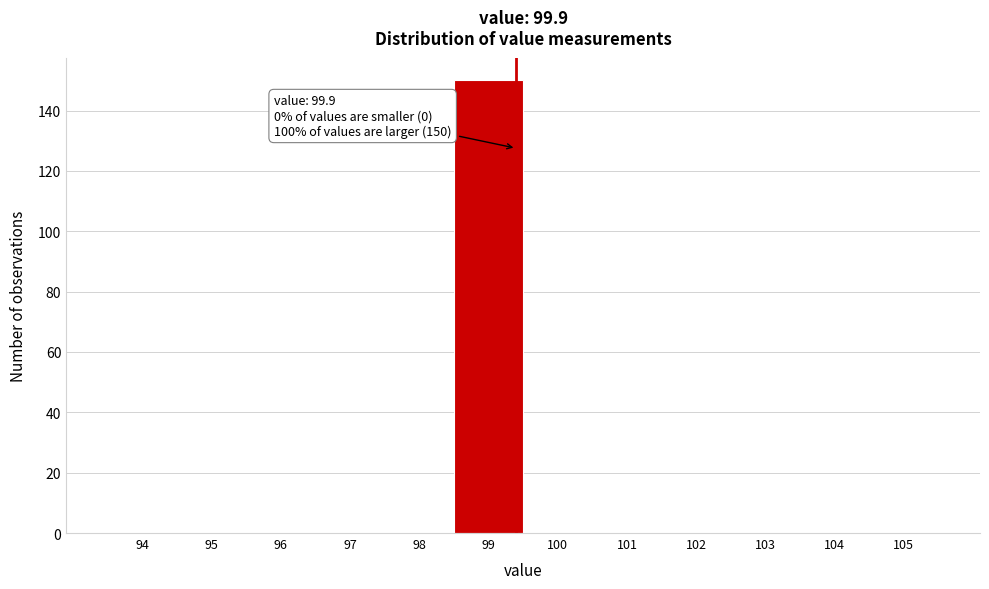

Reading left to right, list all the values displayed in this chart.

94=0	95=0	96=0	97=0	98=0	99=150	100=0	101=0	102=0	103=0	104=0	105=0